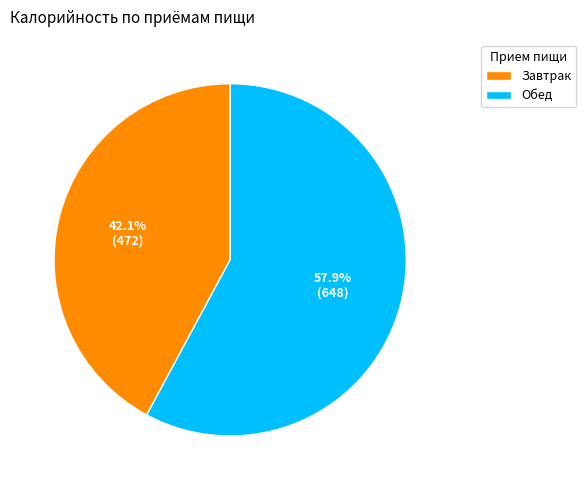

Does any single category account for the majority?

Yes